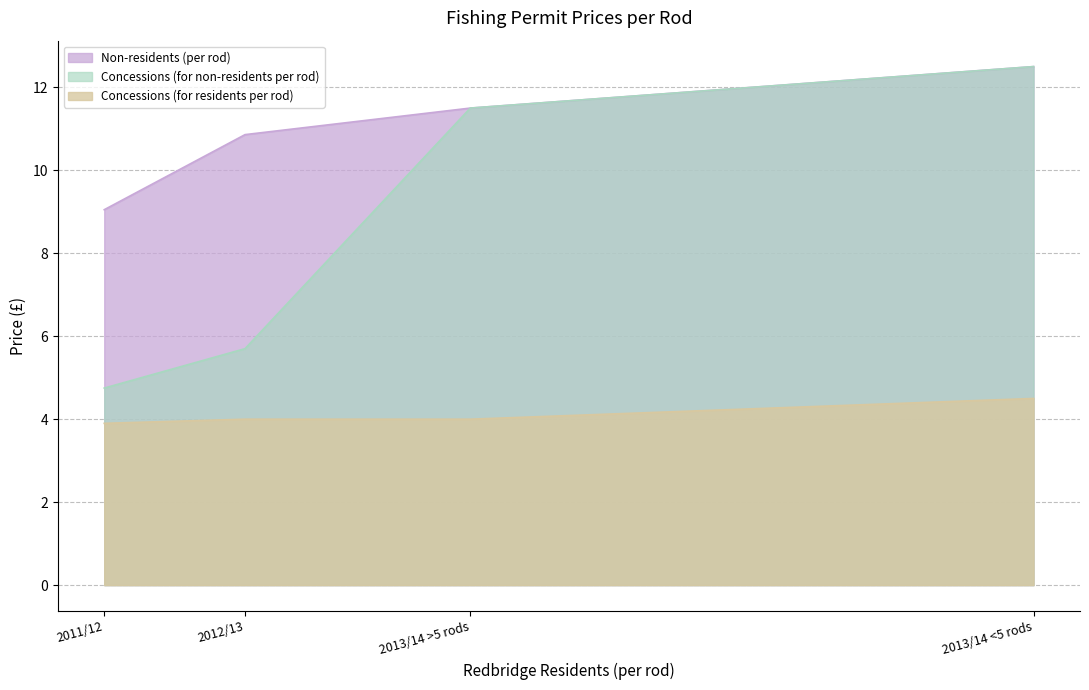

What are all the series names shown in the legend?

Non-residents (per rod), Concessions (for non-residents per rod), Concessions (for residents per rod)